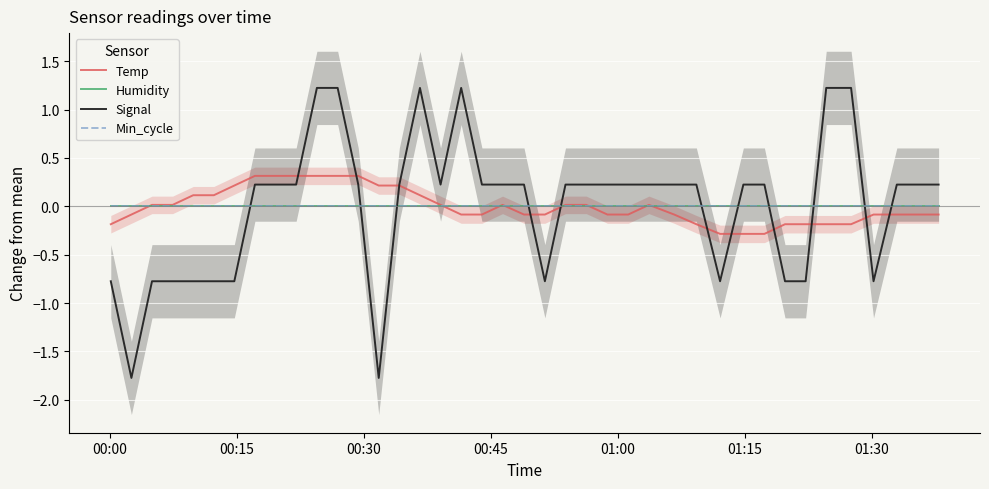

Is it true that Signal equals 0.1 at 26?

False